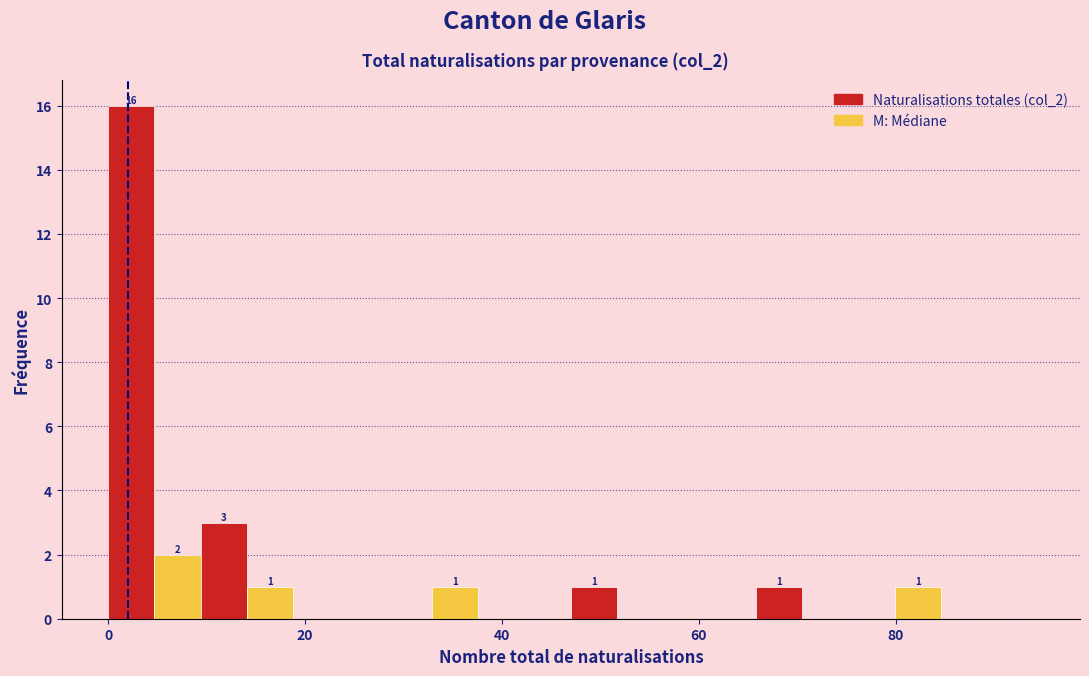

Read against the x-axis, roughly where is the centre of the tallest bar?

2